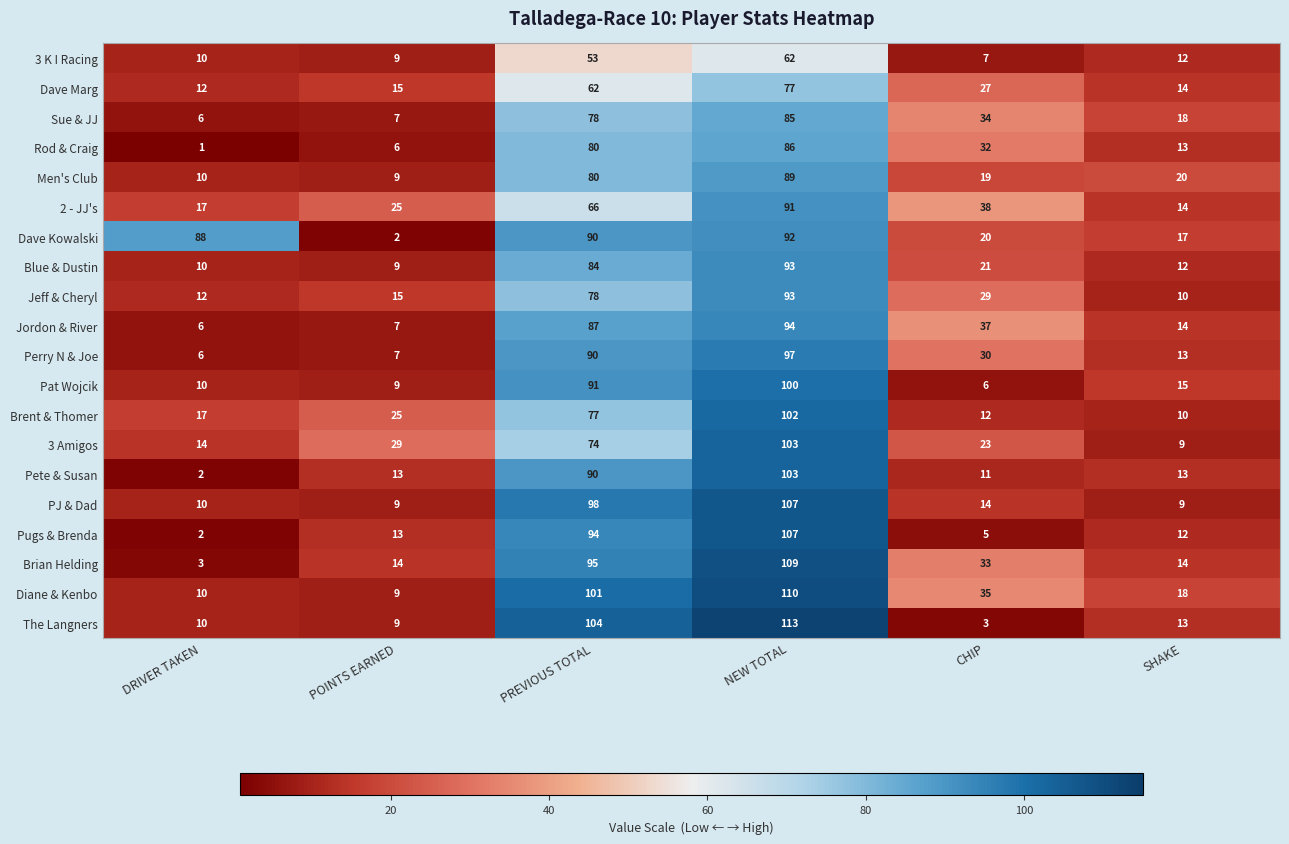

Which series has the largest total across all categories?

Dave Kowalski